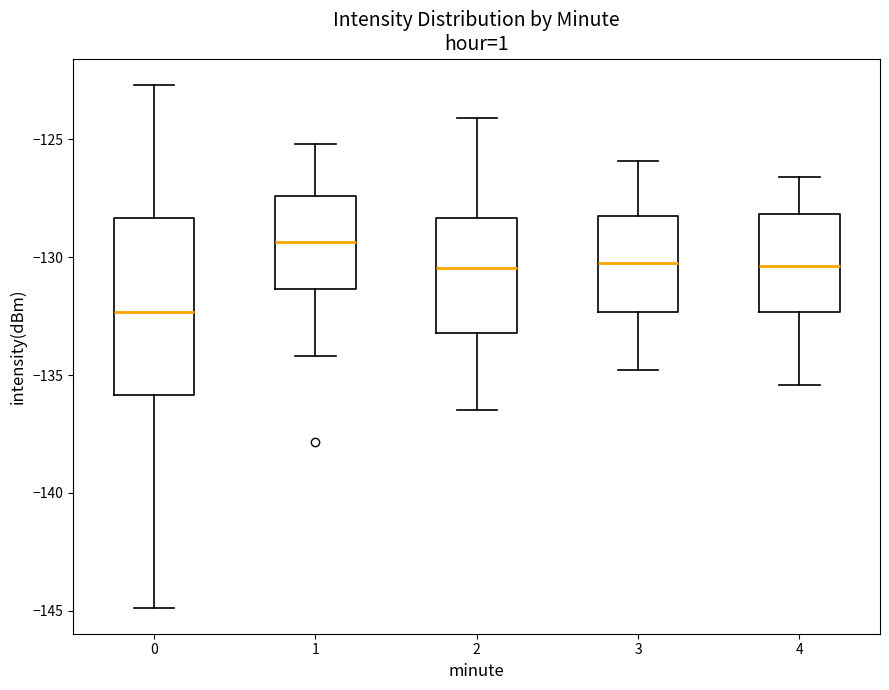

Reading left to right, read every box against the y-axis: the position of its median line, the range the box covers, and the ends of its whiskers. The values are not printed on the chart, so give them approximately, as read against the axis.

0: median -132.5, box -136.0 to -128.5, whiskers -145.0 to -122.5
1: median -129.5, box -131.5 to -127.5, whiskers -134.0 to -125.0
2: median -130.5, box -133.0 to -128.5, whiskers -136.5 to -124.0
3: median -130.0, box -132.5 to -128.0, whiskers -135.0 to -126.0
4: median -130.5, box -132.5 to -128.0, whiskers -135.5 to -126.5